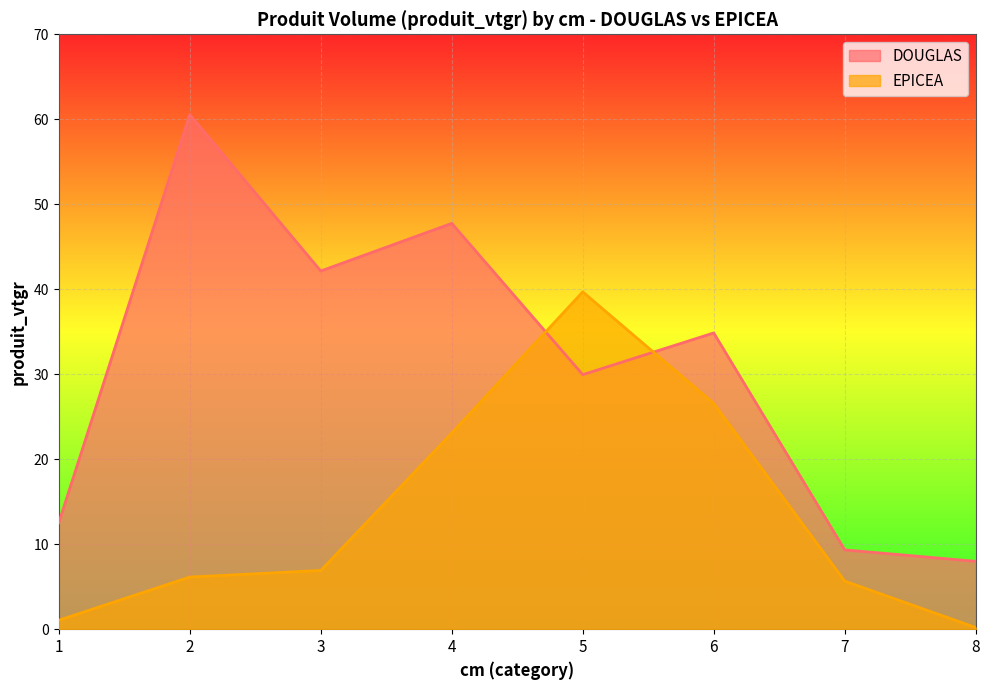

In DOUGLAS, how many points are higher than both neighbors (excluding endpoints)?

3